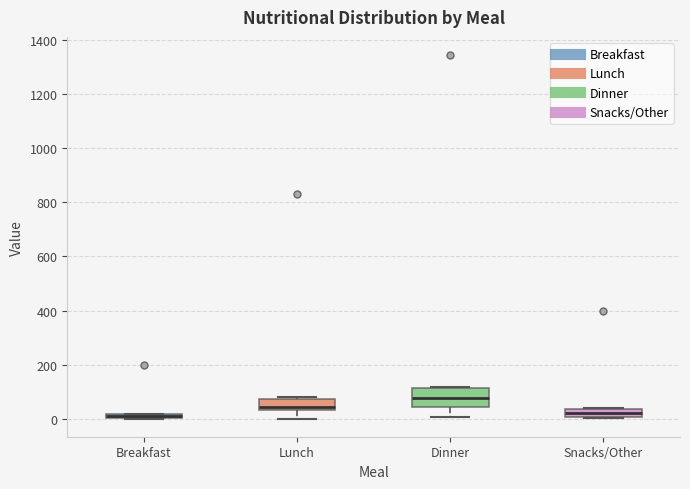

Where does the median line of the box for Snacks/Other sit on the y-axis? The values are not printed on the chart, so give them approximately, as read against the axis.

20